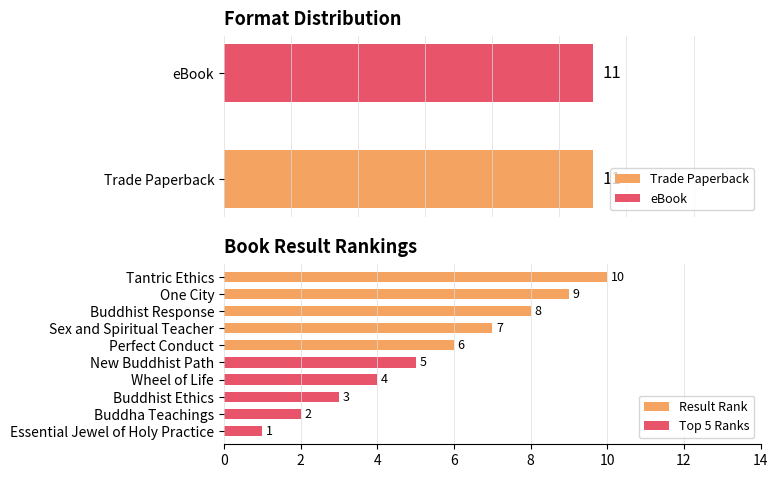

Rank the series by their average value, from highest to lowest.

Trade Paperback, eBook